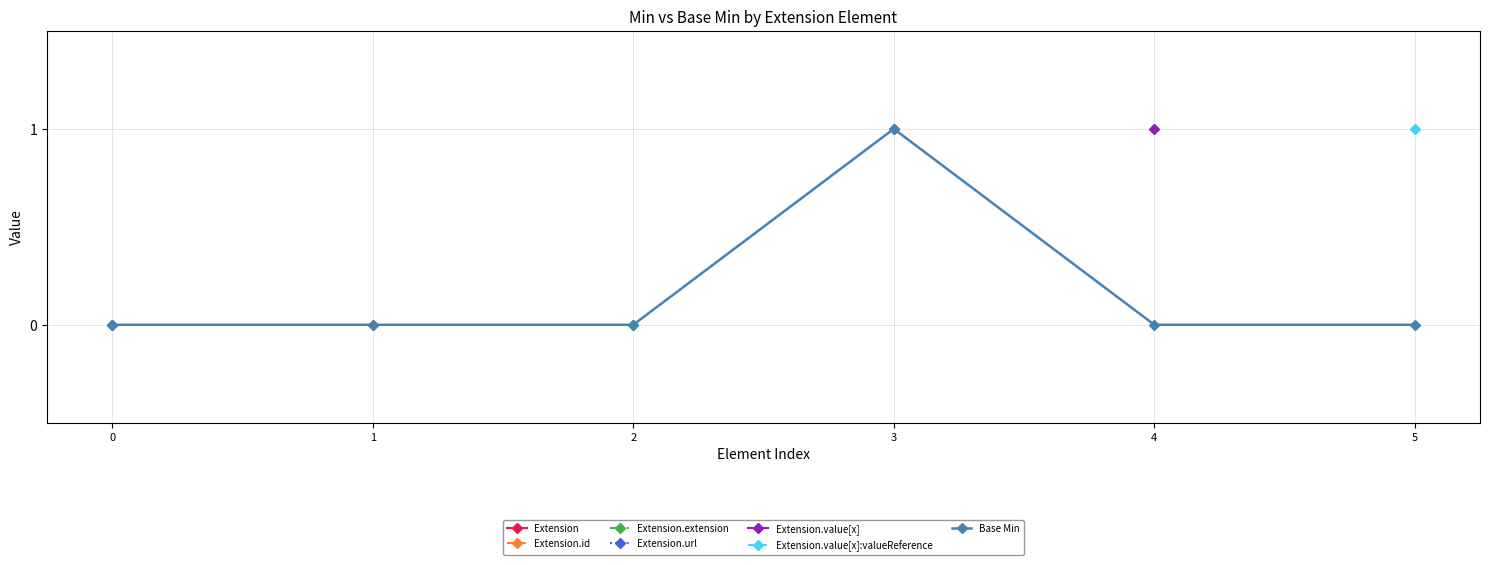

True or false: Base Min has a value of 0 at 1.

True